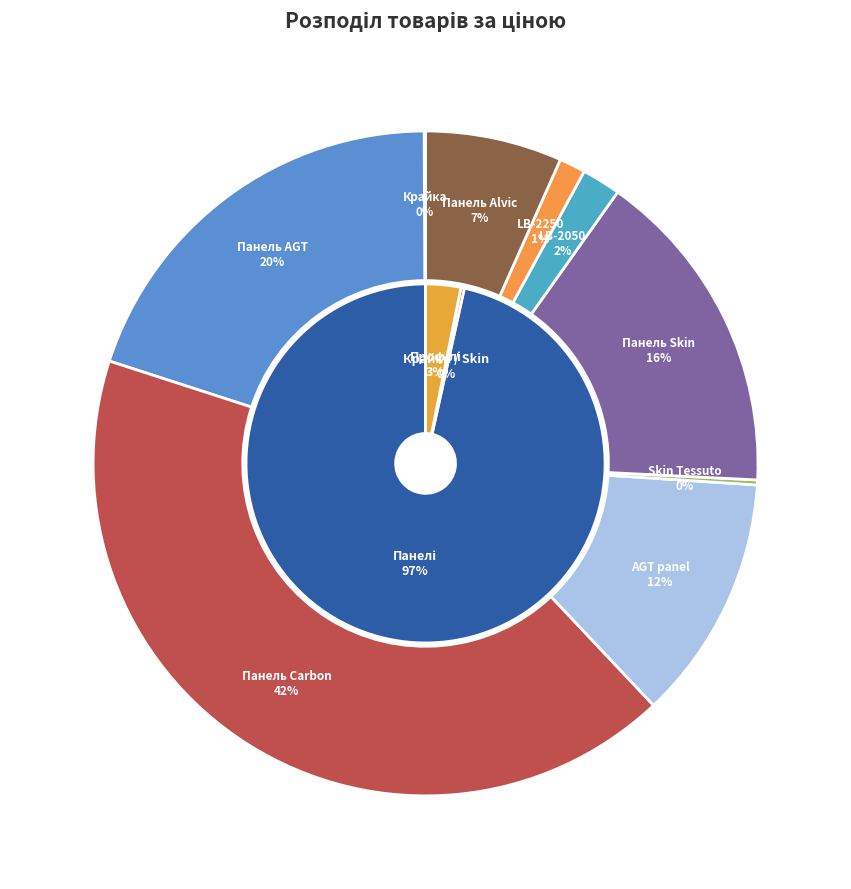

To the nearest percent, what is the average slice percentage?

11%